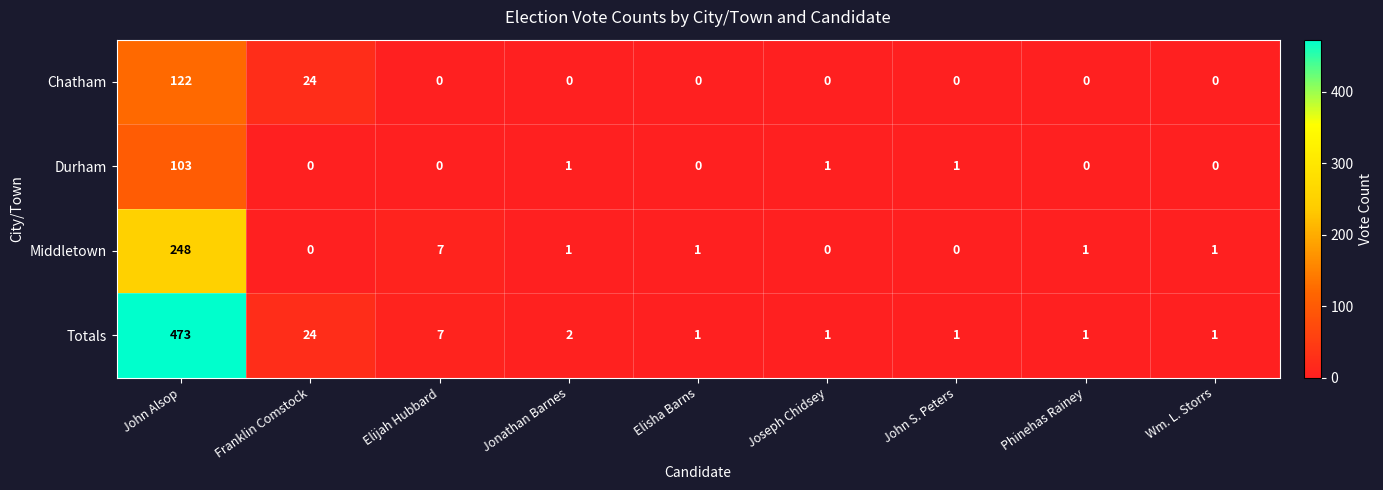

The Totals series shows 1 at Wm. L. Storrs. True or false?

True